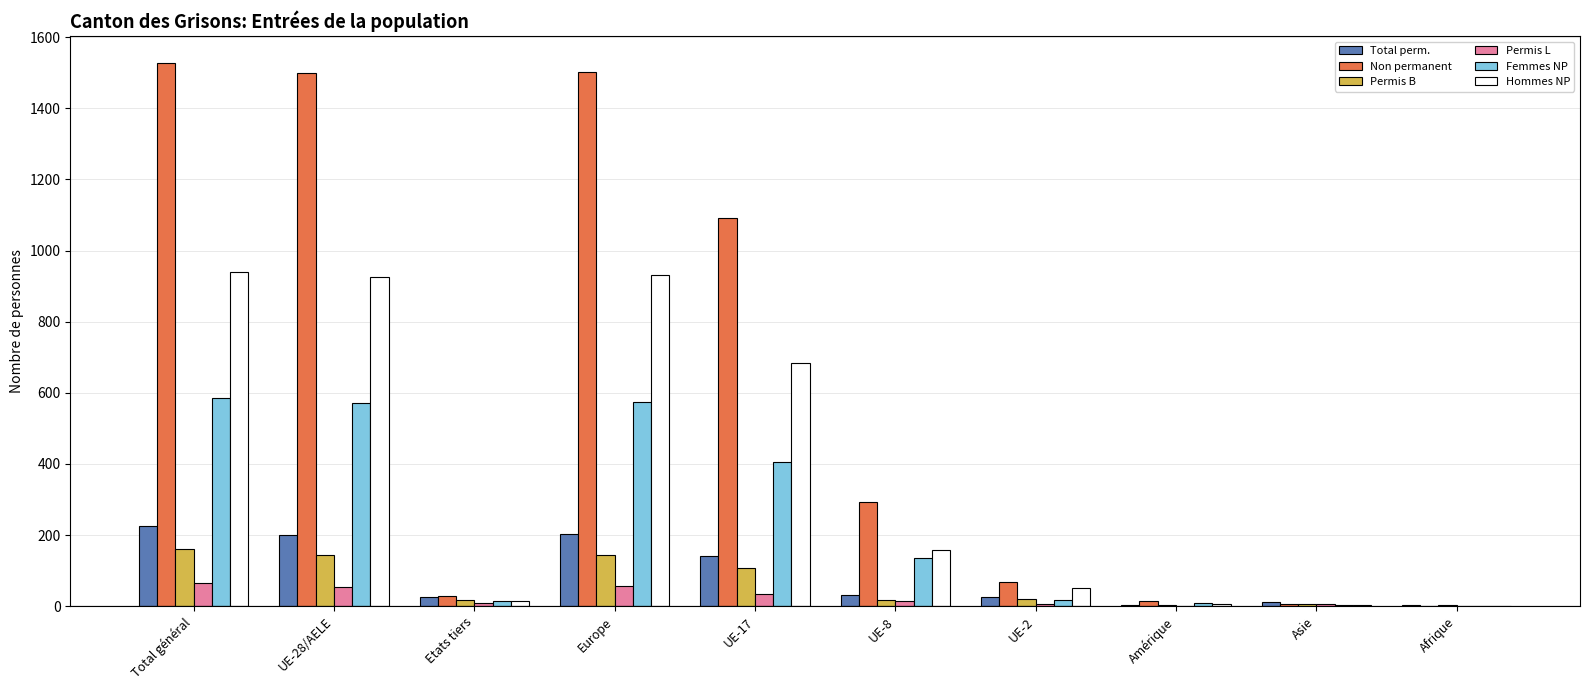

What is the total value across all series at UE-28/AELE?

3394